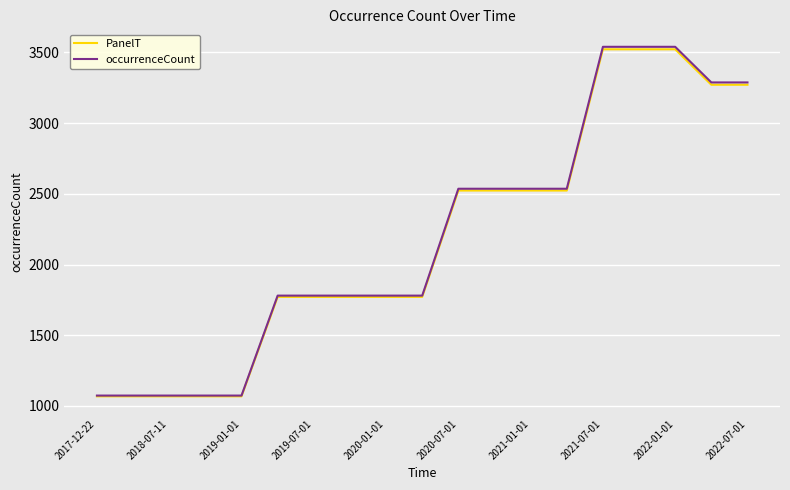

True or false: occurrenceCount and PanelT intersect in this chart.

False